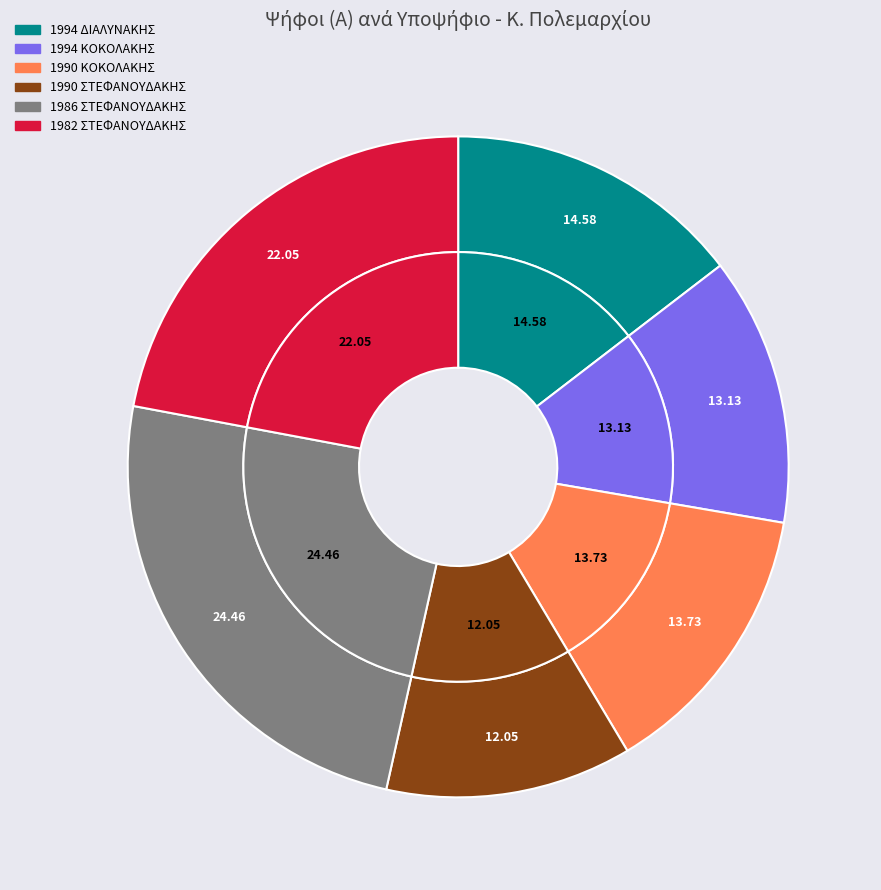

How much of the chart is everything except 1990 ΣΤΕΦΑΝΟΥΔΑΚΗΣ?

88.0%